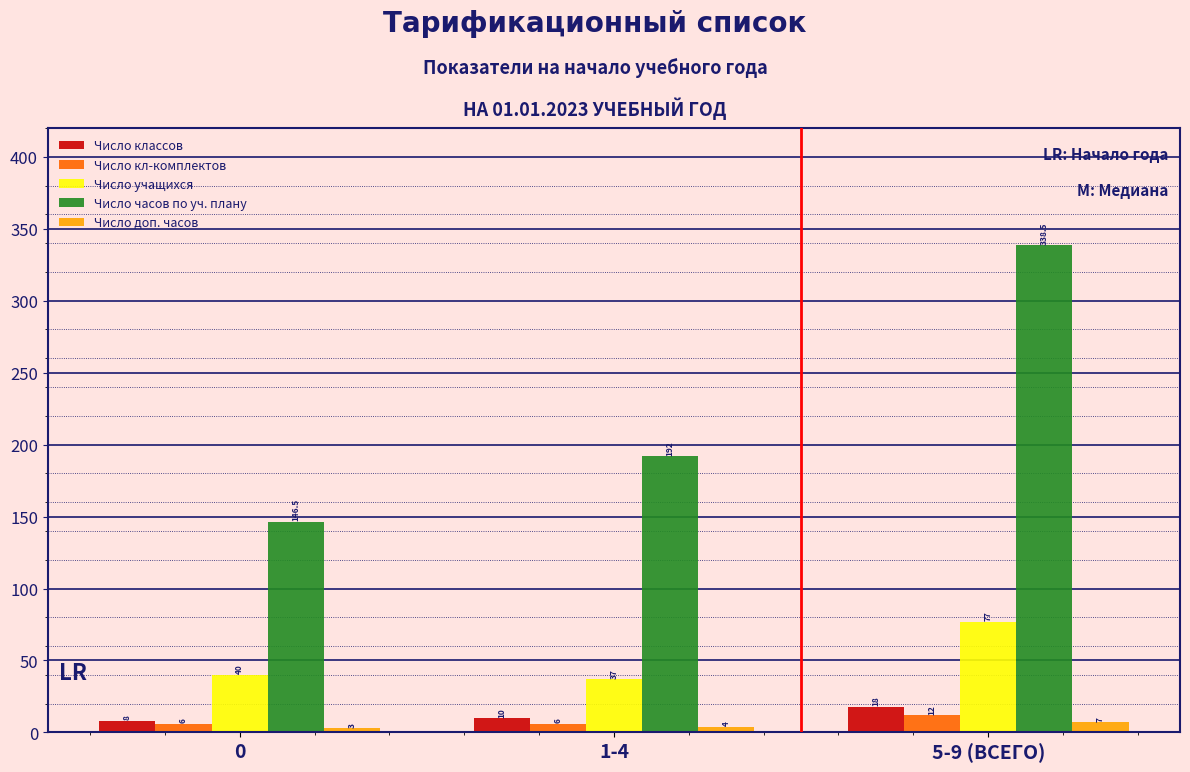

Reading left to right, extract all data points from this chart.

Число классов: 0=8.0	1-4=10.0	5-9 (ВСЕГО)=18.0
Число кл-комплектов: 0=6.0	1-4=6.0	5-9 (ВСЕГО)=12.0
Число учащихся: 0=40.0	1-4=37.0	5-9 (ВСЕГО)=77.0
Число часов по уч. плану: 0=146.5	1-4=192.0	5-9 (ВСЕГО)=338.5
Число доп. часов: 0=3.0	1-4=4.0	5-9 (ВСЕГО)=7.0